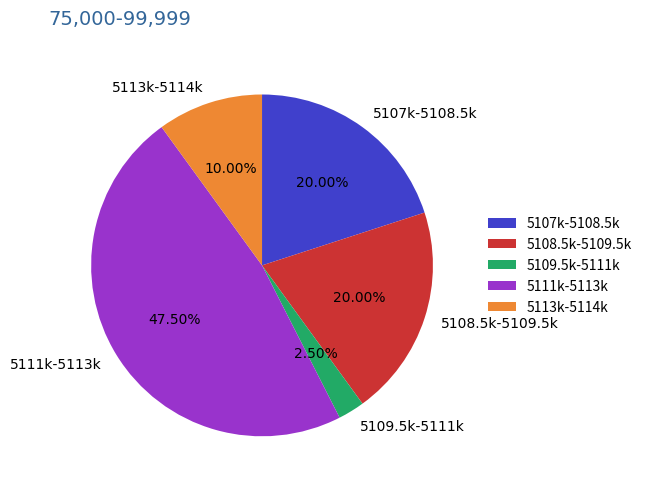

Is there any slice that represents more than half of the pie?

No